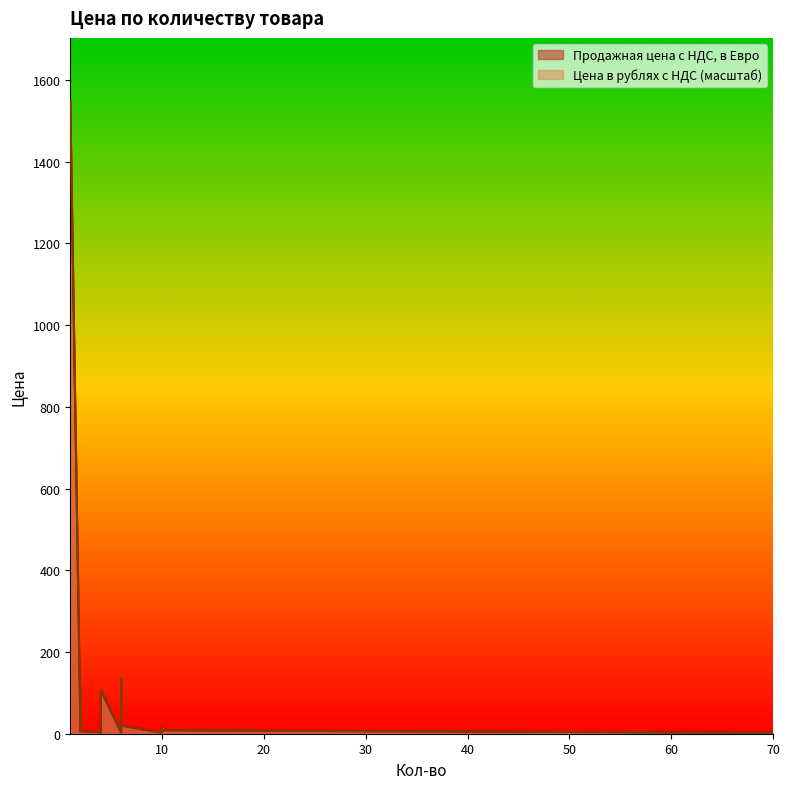

What is the difference between the Цена в рублях с НДС values at 10 and 70?

65.1